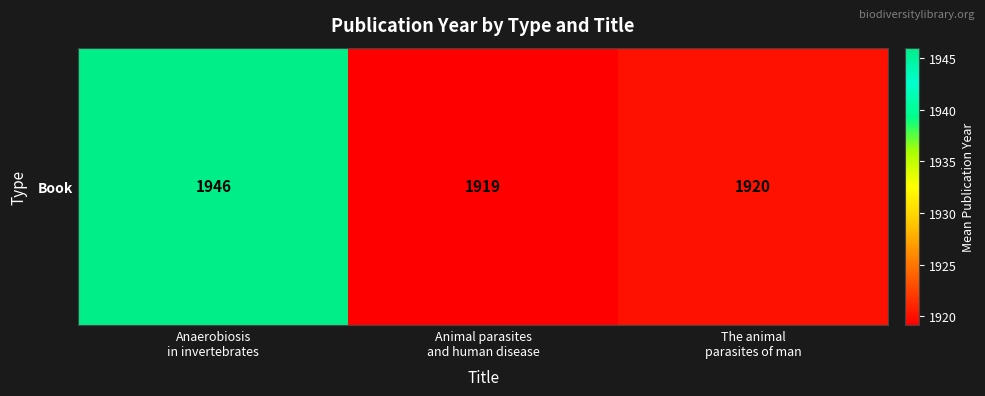

The chart shows a value of 1022.8 at The animal
parasites of man. True or false?

False